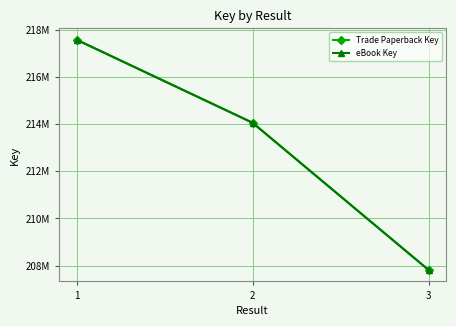

What is the smallest value displayed?

207823290